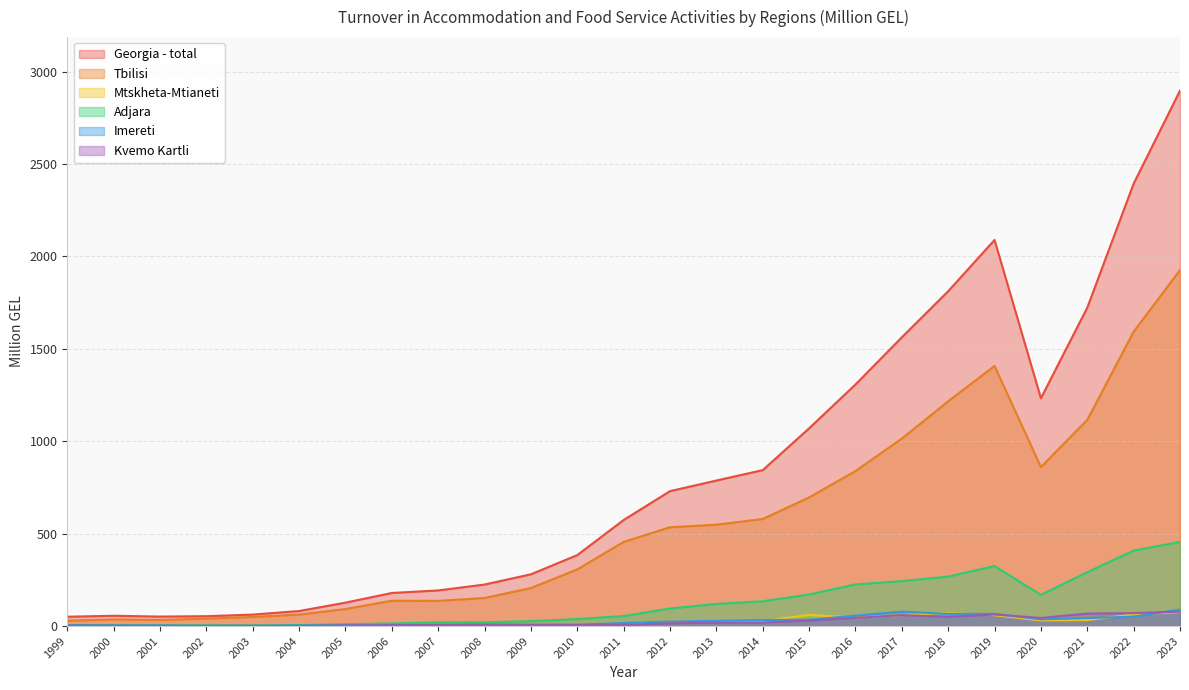

Does the chart have visible grid lines?

Yes